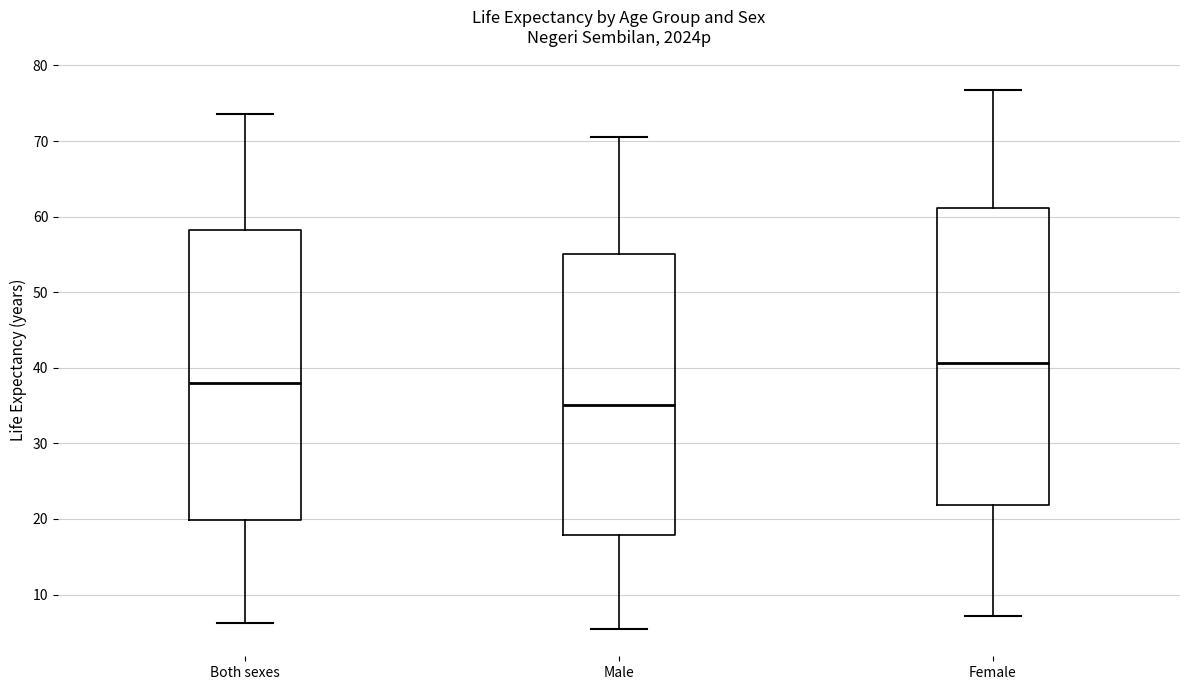

Reading left to right, read every box against the y-axis: the position of its median line, the range the box covers, and the ends of its whiskers. The values are not printed on the chart, so give them approximately, as read against the axis.

Both sexes: median 38, box 20 to 58, whiskers 6 to 74
Male: median 35, box 18 to 55, whiskers 5 to 71
Female: median 41, box 22 to 61, whiskers 7 to 77